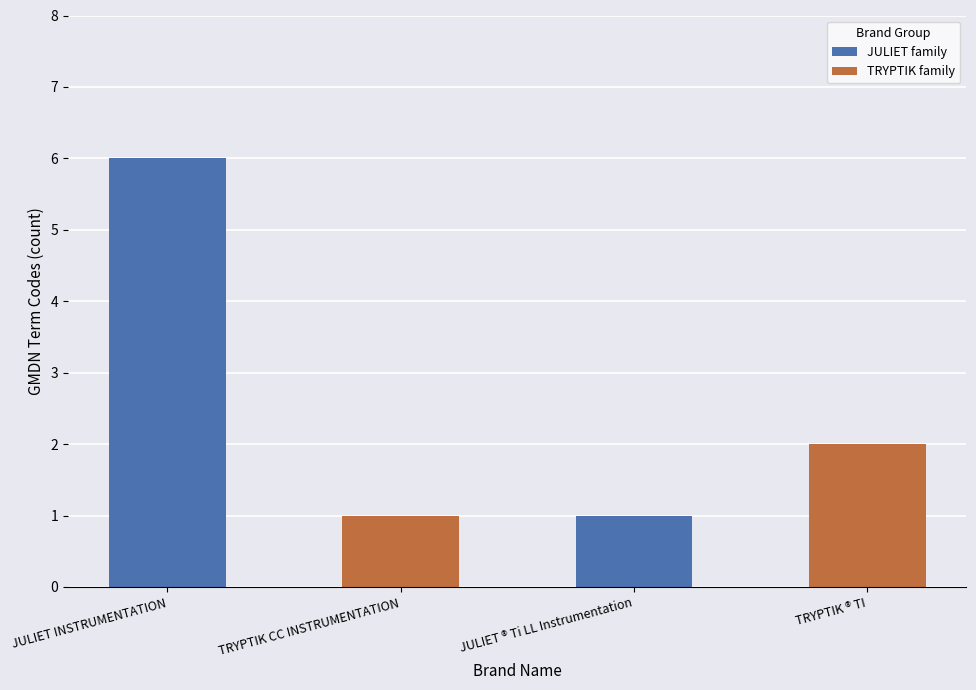

What is the total value across all series at JULIET INSTRUMENTATION?

7